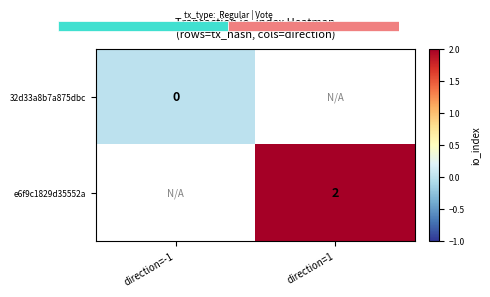

Which has a higher value, direction=-1 or direction=1?

direction=1